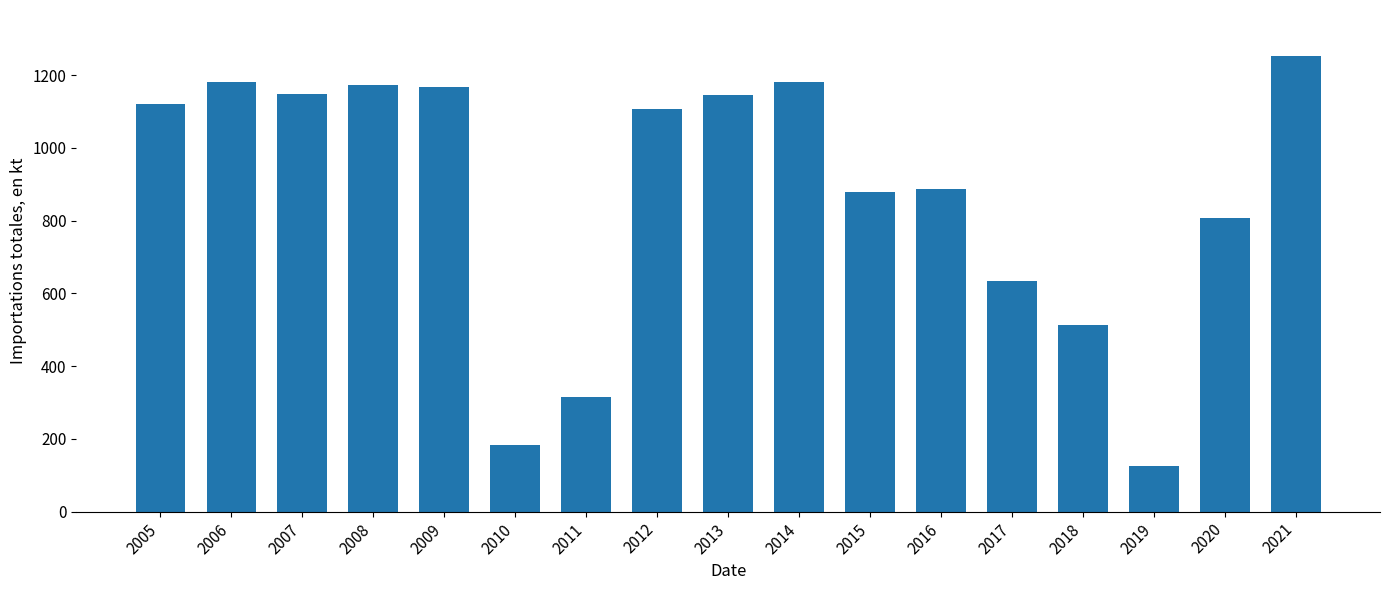

What is the sum of the values at 2010 and 2012?

1289.9